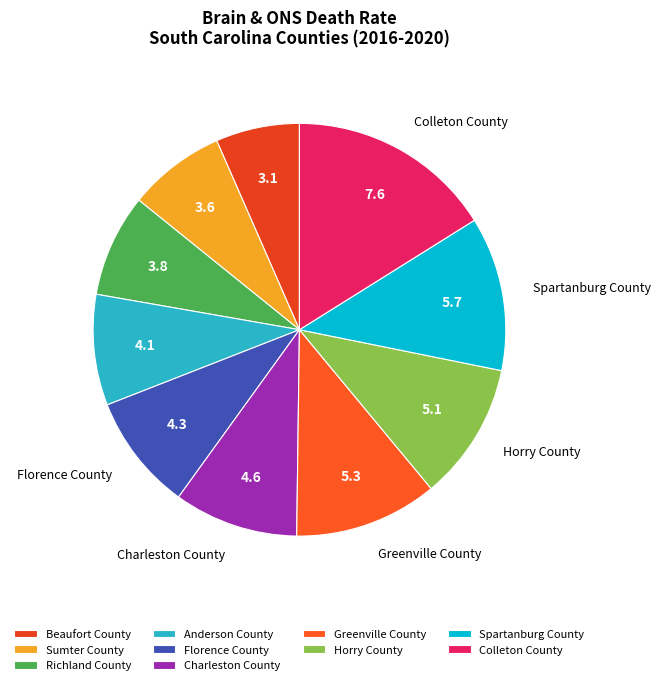

What is the change in value from Horry County to Spartanburg County?

+0.6